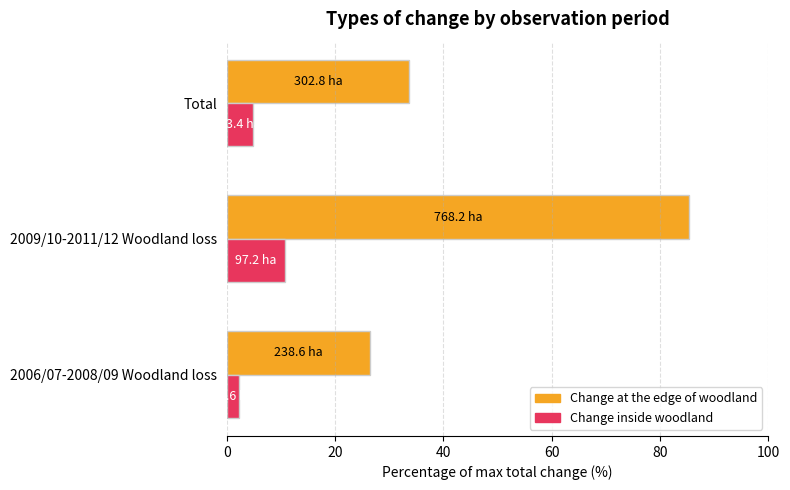

List the series in order of their peak value, highest first.

Change at the edge of woodland, Change inside woodland